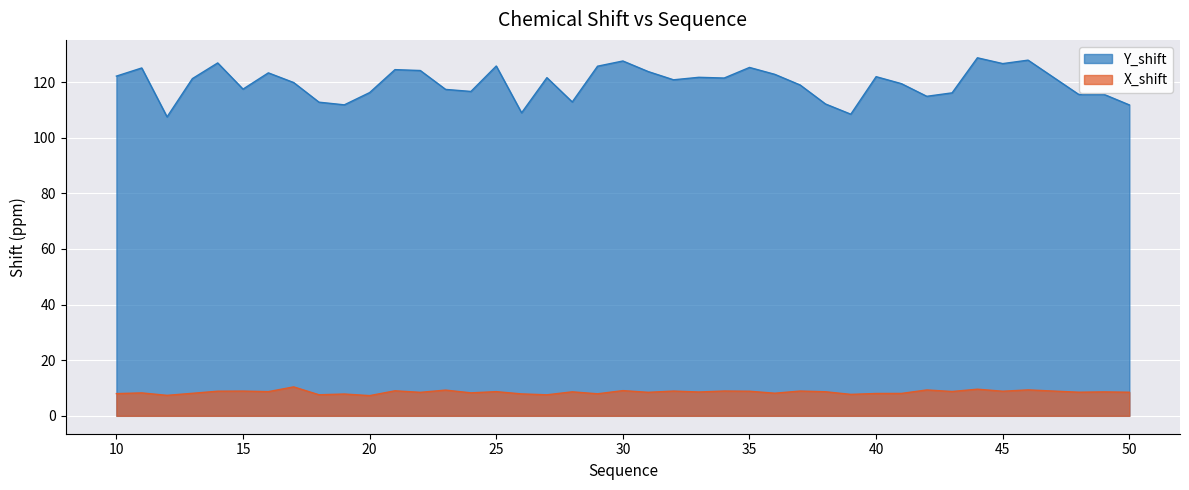

True or false: X_shift has more than 1 interior local peaks.

True